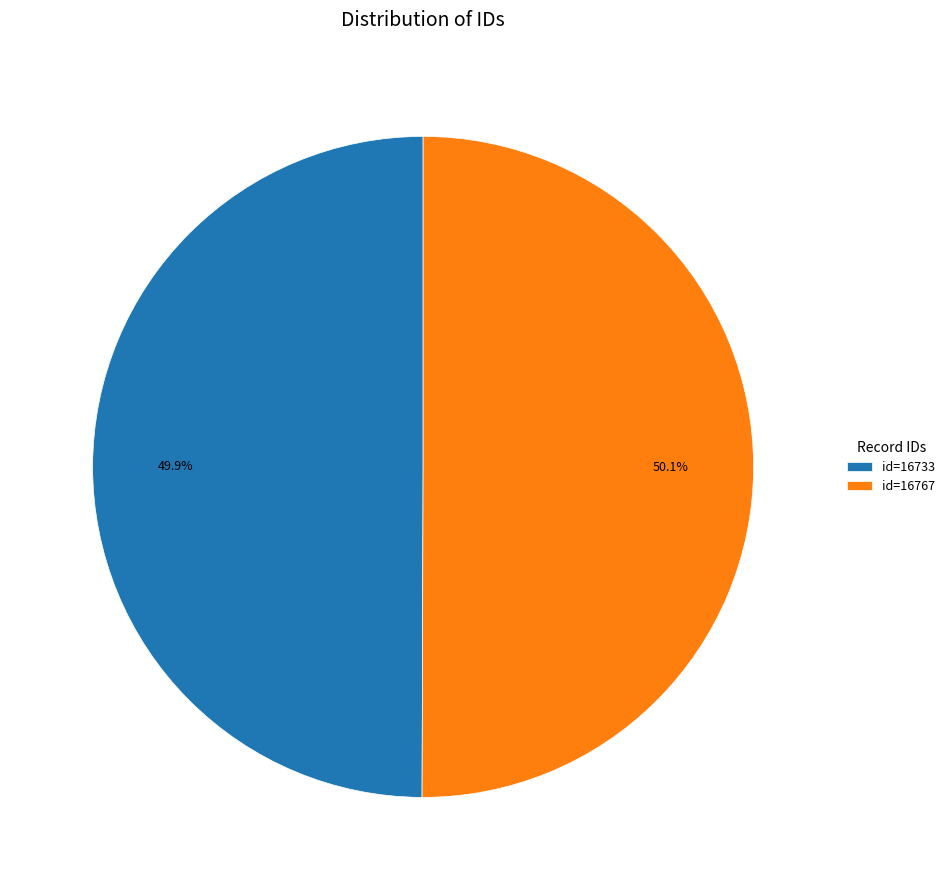

How many slices are in this pie chart?

2